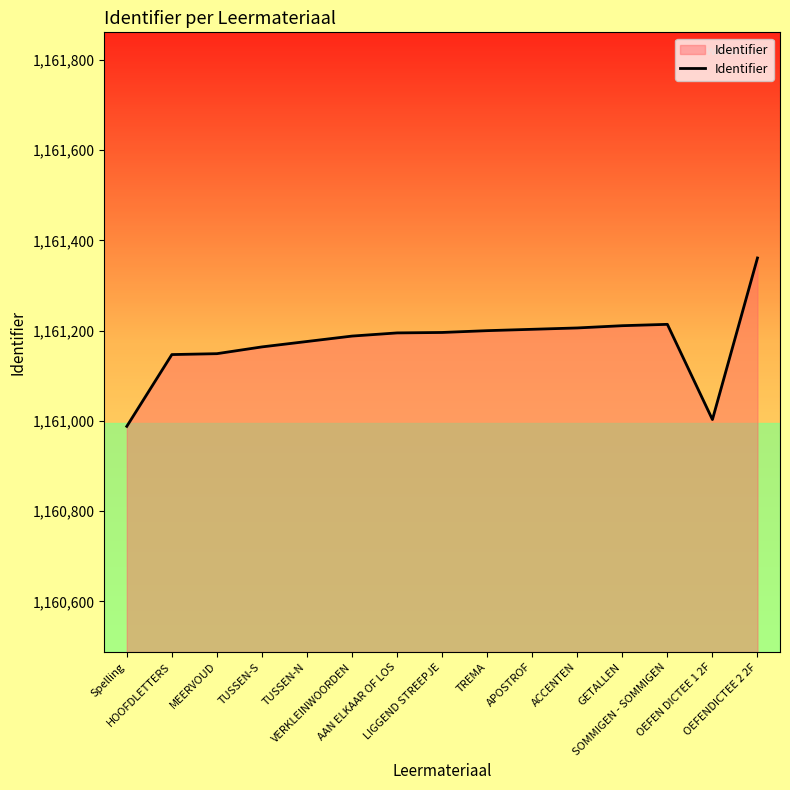

The value at SOMMIGEN - SOMMIGEN is 755670. True or false?

False